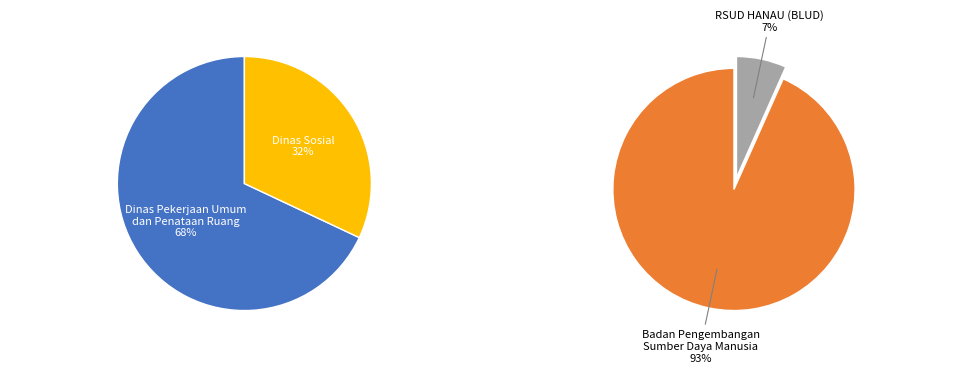

Which has a higher value, 2 or 3?

3